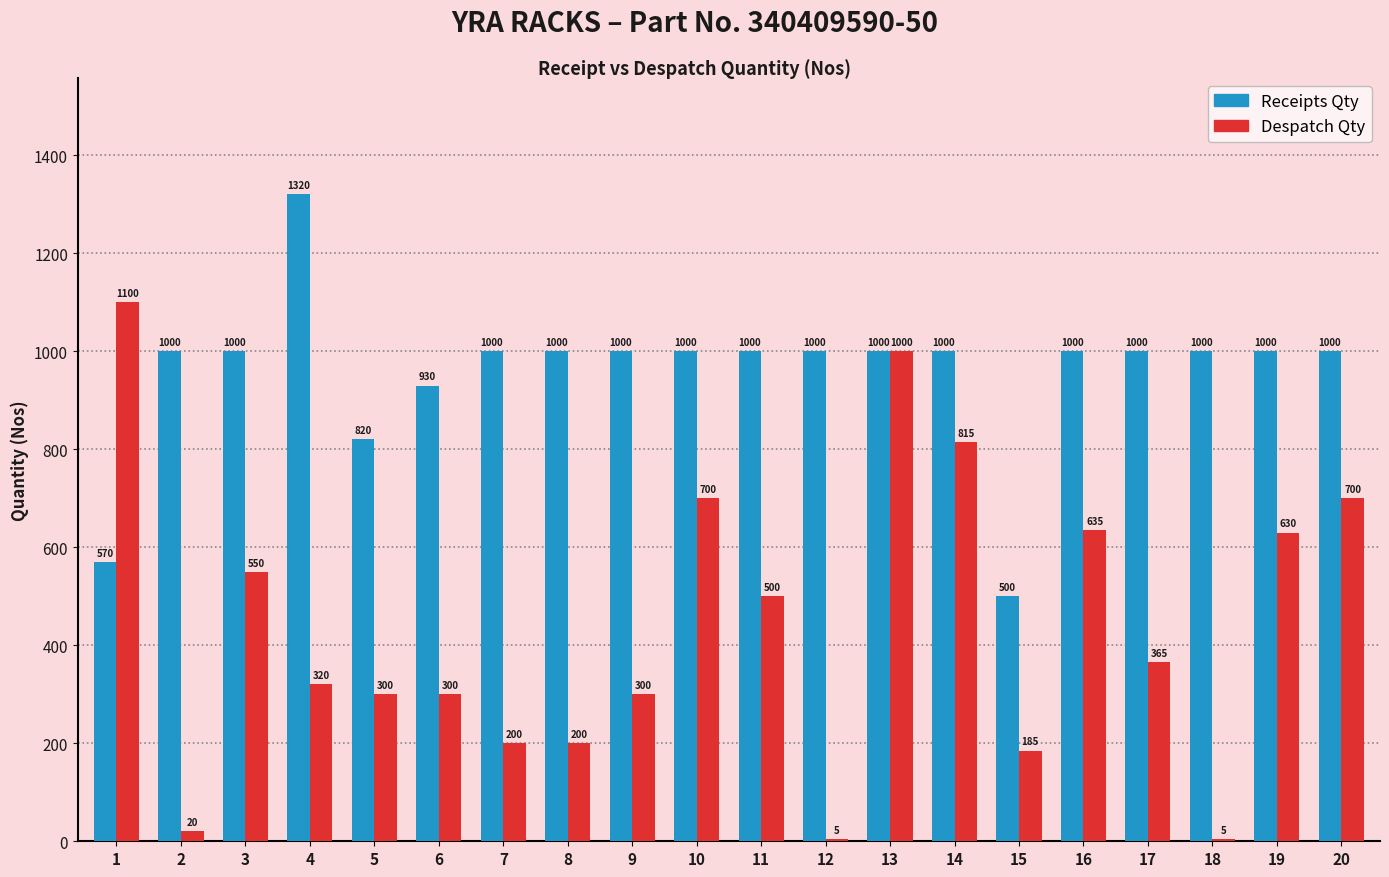

List the series in order of their overall mean, highest first.

Receipts Qty, Despatch Qty